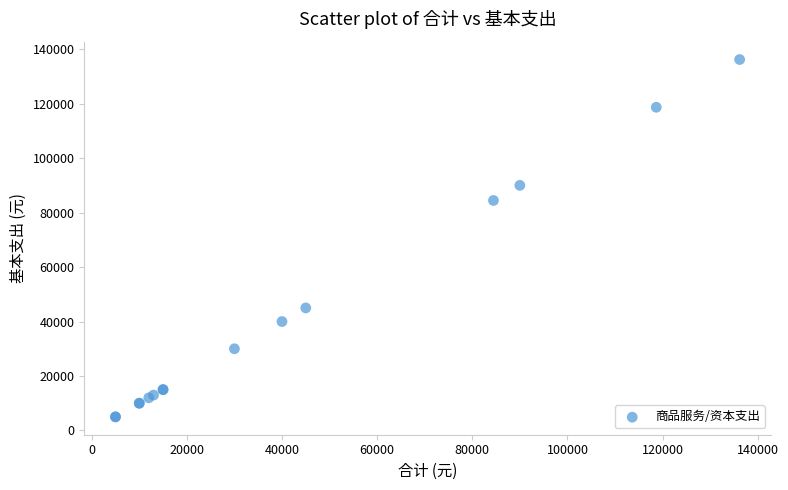

What Y value in the scatter plot is closest to 70600?

84454.9